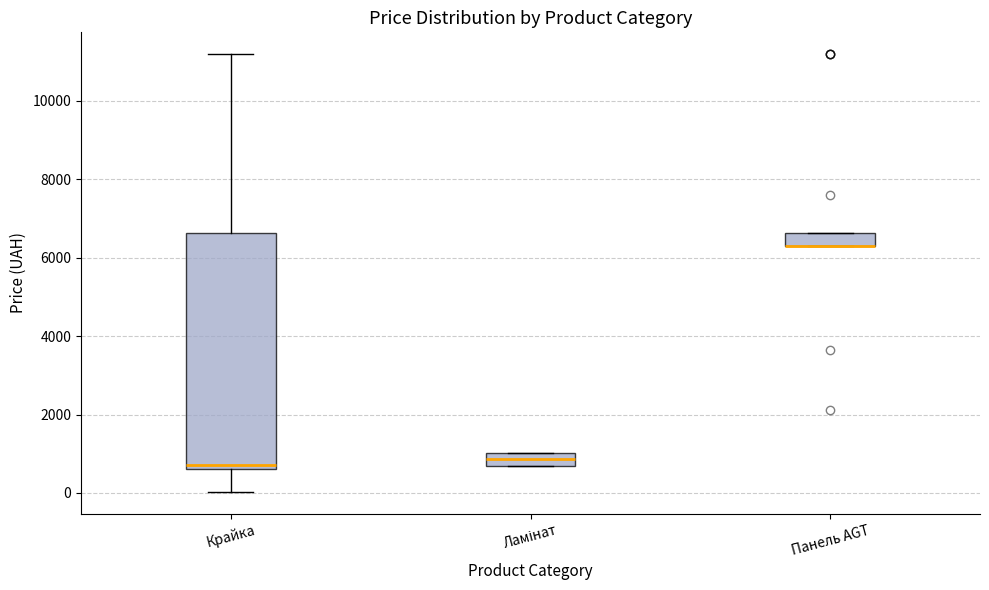

Where is the upper edge of the box for Крайка on the y-axis? The values are not printed on the chart, so give them approximately, as read against the axis.

6600